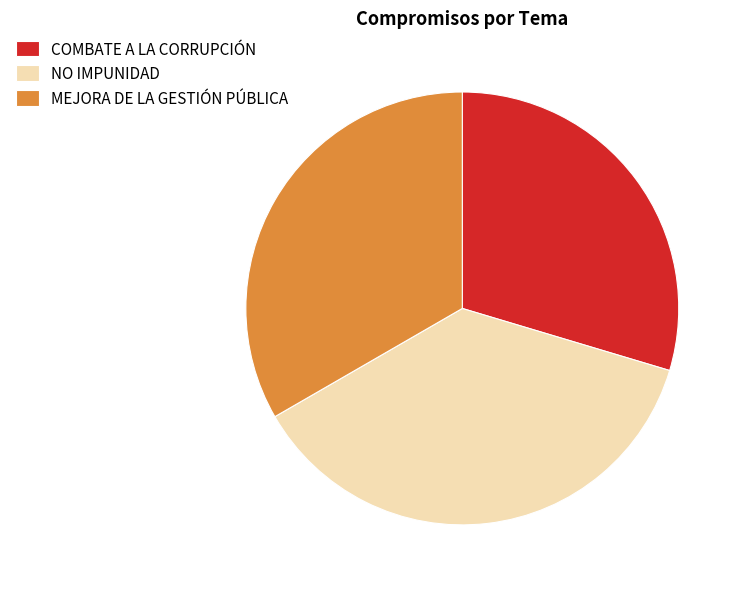

Combined, do NO IMPUNIDAD and COMBATE A LA CORRUPCIÓN account for over 50%?

Yes